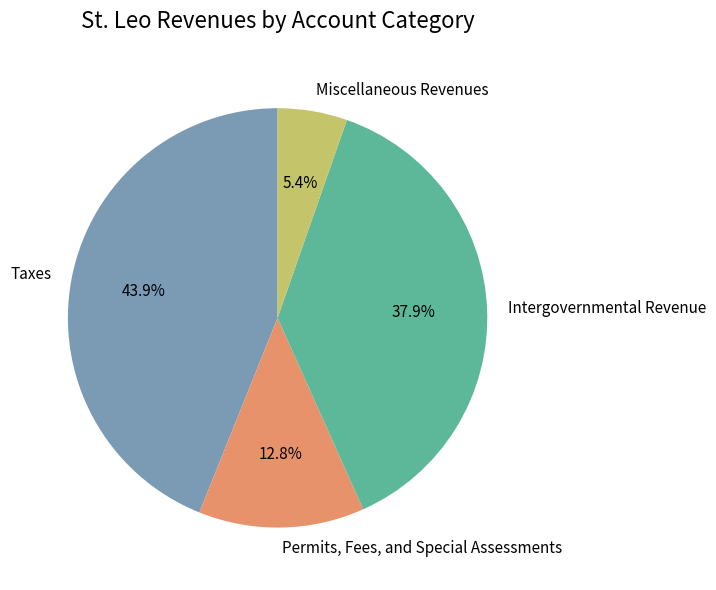

What portion of the pie excludes Taxes?

56.1%